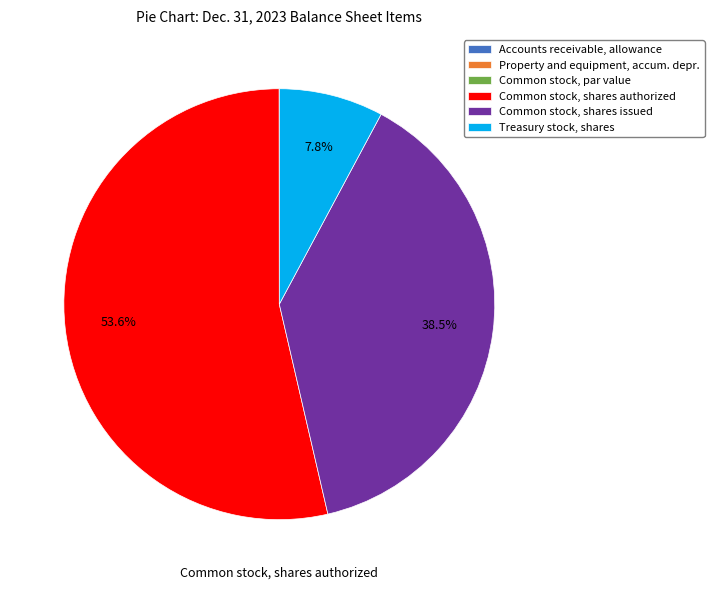

Combined, do Common stock, shares authorized and Common stock, shares issued account for over 50%?

Yes